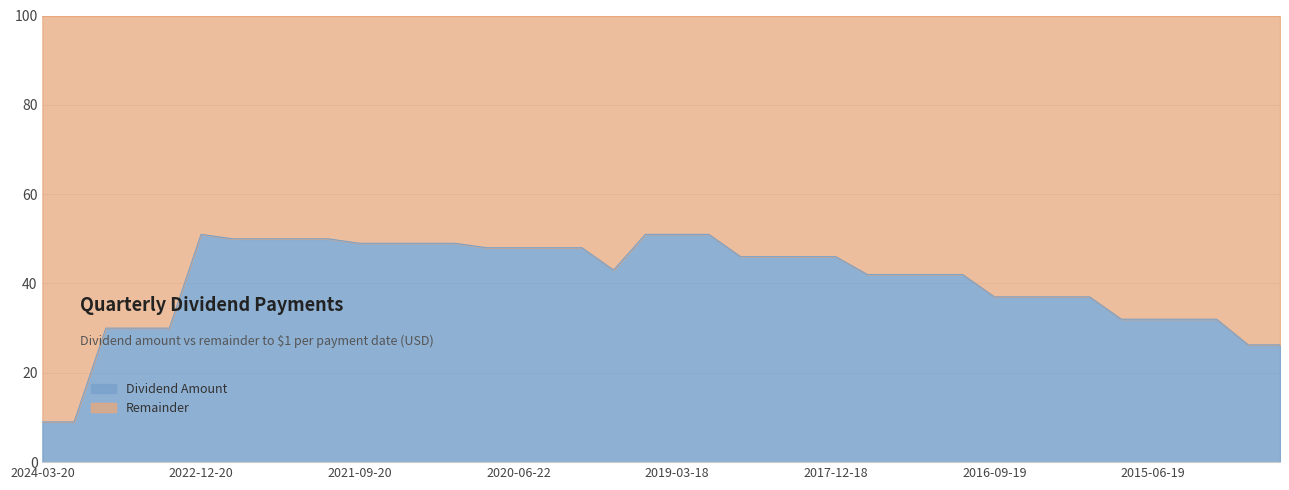

Where is the first local minimum?

2019-09-20